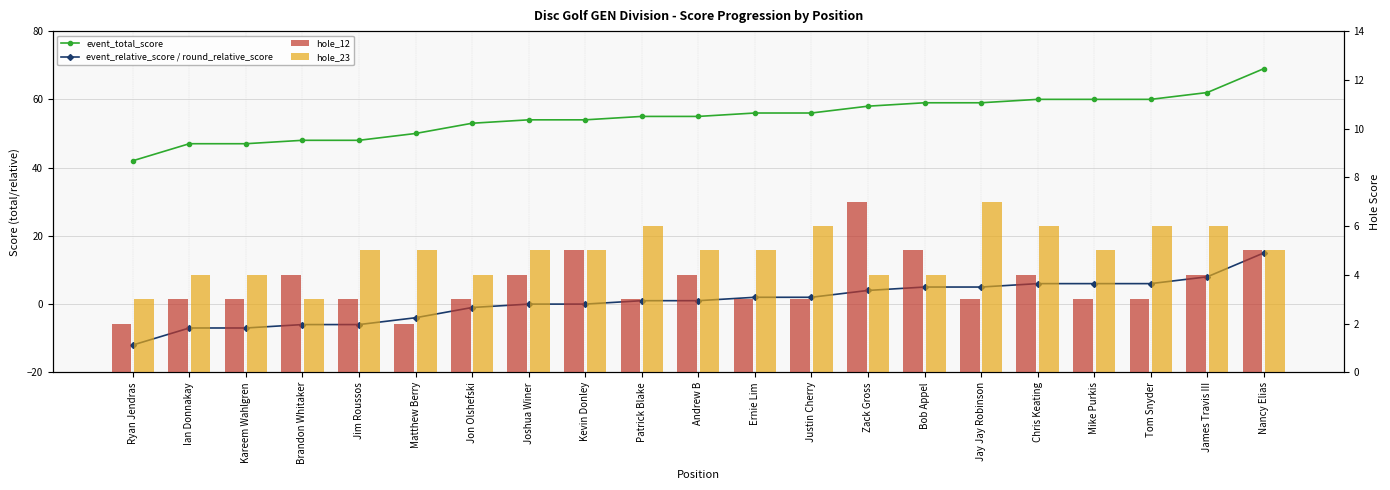

Which series has the largest total across all categories?

event_total_score